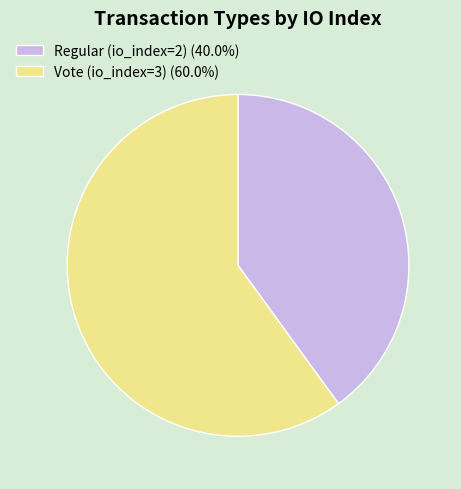

Does Vote (io_index=3) (60.0%) account for over 50% of the chart?

Yes